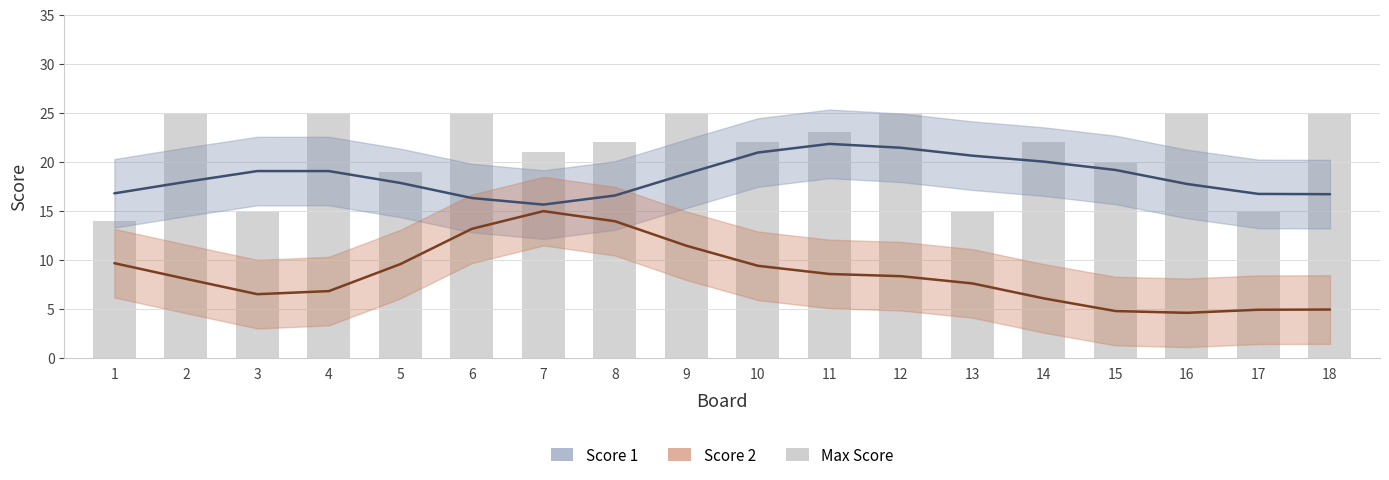

Reading left to right, transcribe all the data shown in this chart.

14	25	15	25	19	25	21	22	25	22	23	25	15	22	20	25	15	25